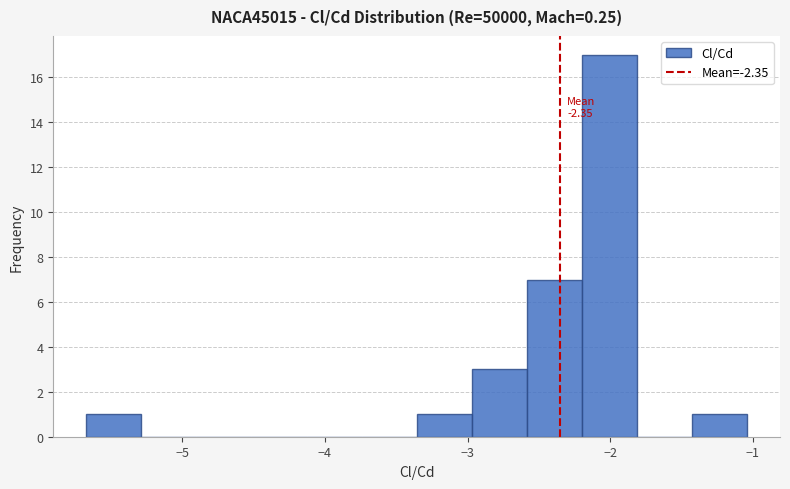

Around what value on the x-axis is the tallest bar? Give the approximate position of its centre, as read against the axis.

-2.0